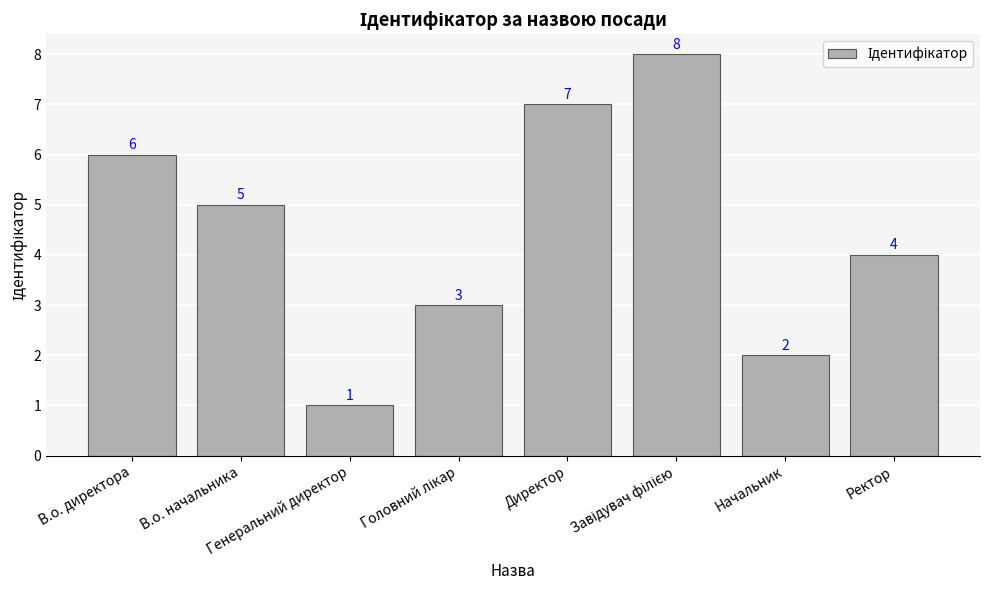

What is the difference between the values at Директор and Начальник?

5